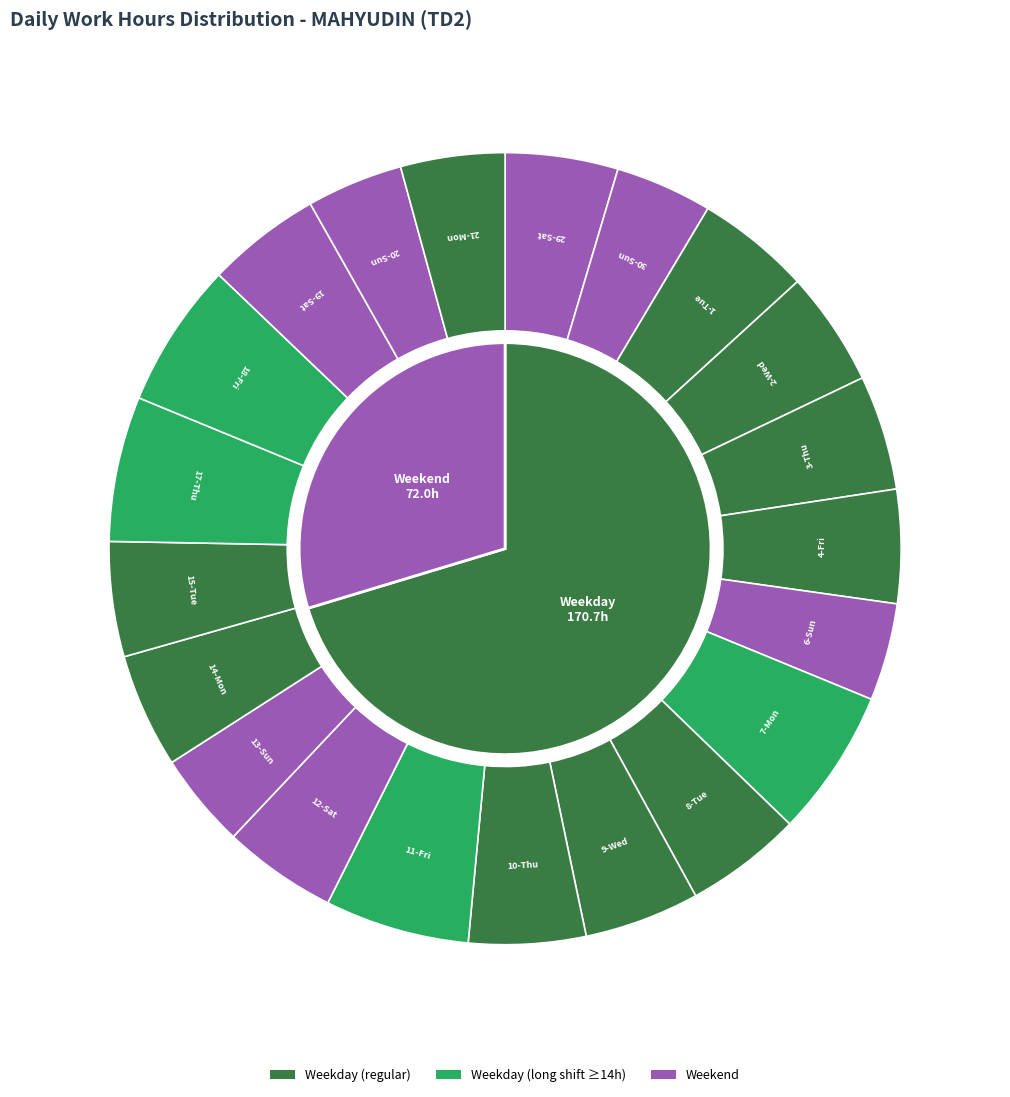

Between 29-Sat and 10-Thu, which is larger?

10-Thu